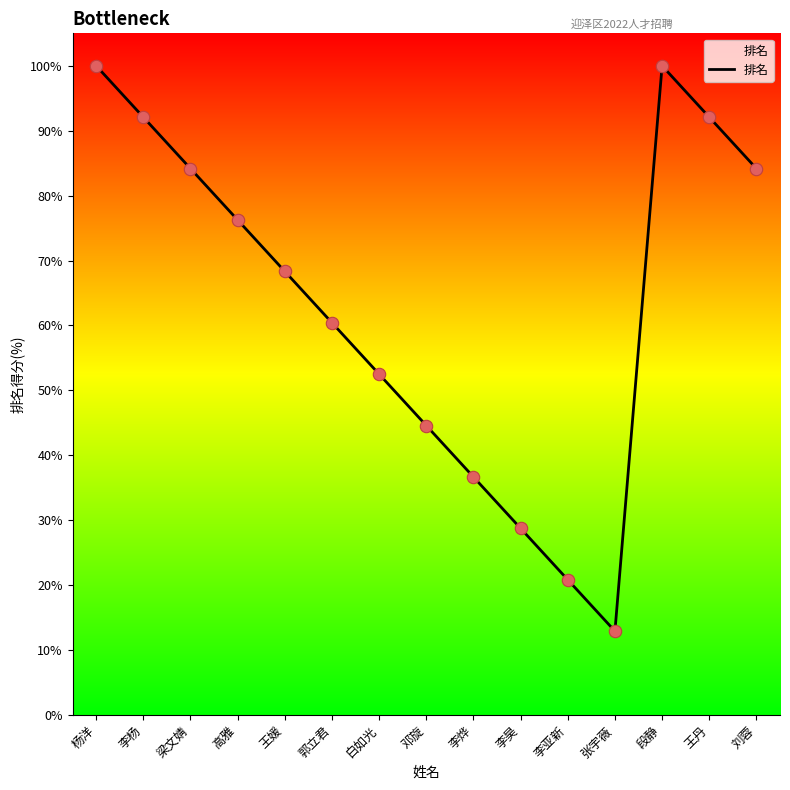

What is the change in value from 杨洋 to 李杨?

-7.9